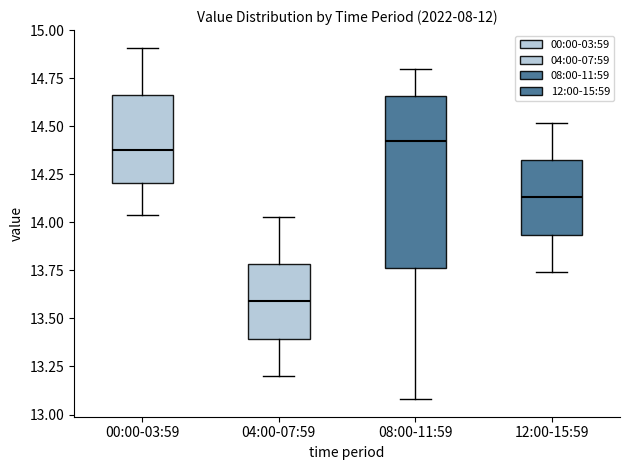

Reading left to right, transcribe this box plot: for each box, give where its median line is, the range the box spans, and where its two whiskers end, as read against the y-axis. The values are not printed on the chart, so give them approximately, as read against the axis.

00:00-03:59: median 14.40, box 14.20 to 14.65, whiskers 14.05 to 14.90
04:00-07:59: median 13.60, box 13.40 to 13.80, whiskers 13.20 to 14.05
08:00-11:59: median 14.45, box 13.75 to 14.65, whiskers 13.10 to 14.80
12:00-15:59: median 14.15, box 13.95 to 14.35, whiskers 13.75 to 14.50